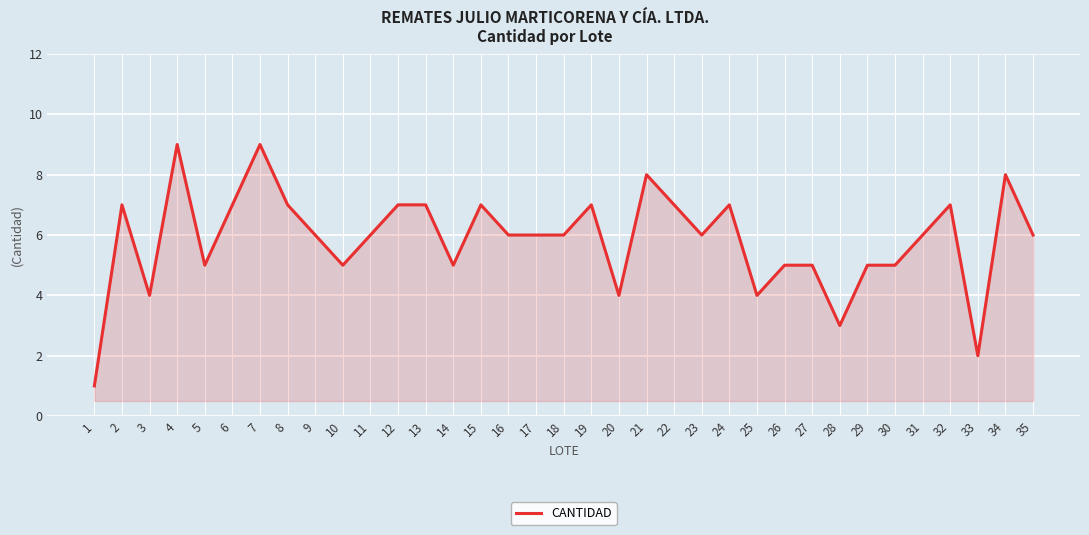

Which label corresponds to the smallest value in the chart?

1